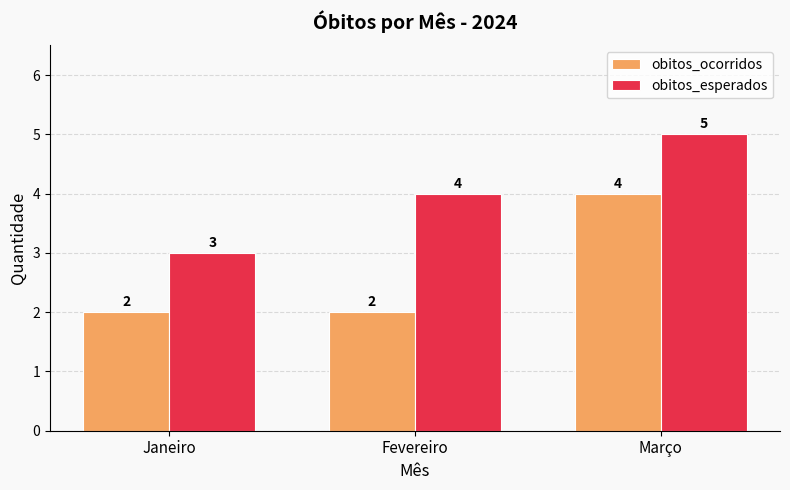

What is the minimum value for obitos_esperados?

3